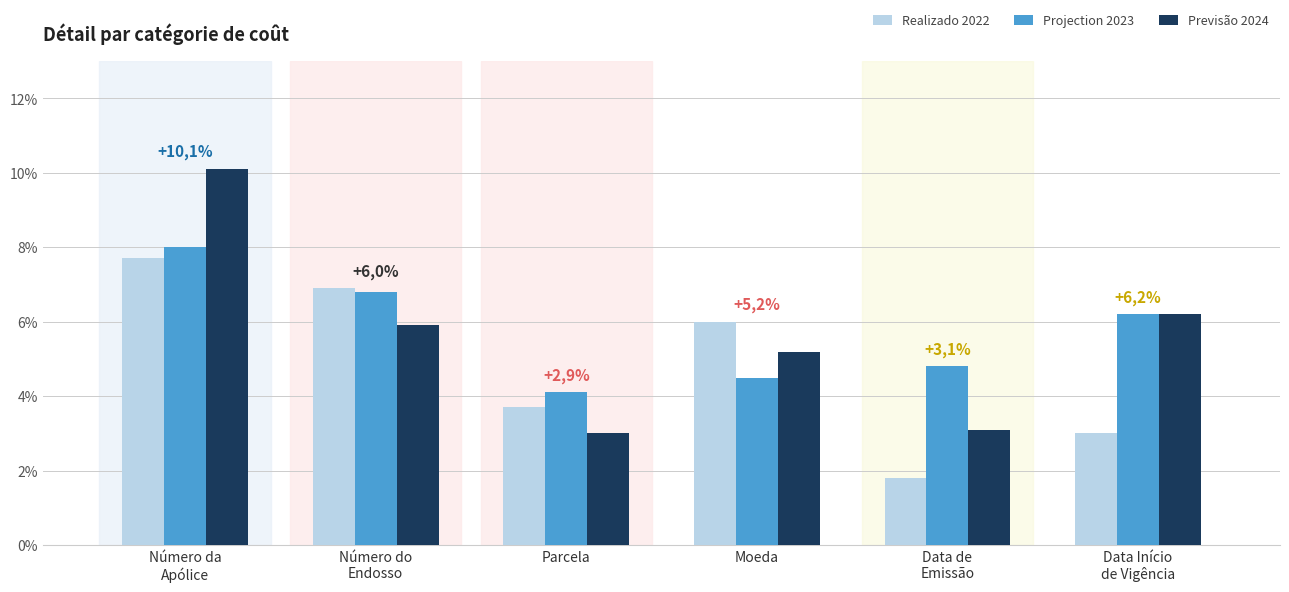

Reading left to right, list all the values displayed in this chart.

Realizado 2022: Número da
Apólice=7.7	Número do
Endosso=6.9	Parcela=3.7	Moeda=6.0	Data de
Emissão=1.8	Data Início
de Vigência=3.0
Projection 2023: Número da
Apólice=8.0	Número do
Endosso=6.8	Parcela=4.1	Moeda=4.5	Data de
Emissão=4.8	Data Início
de Vigência=6.2
Previsão 2024: Número da
Apólice=10.1	Número do
Endosso=5.9	Parcela=3.0	Moeda=5.2	Data de
Emissão=3.1	Data Início
de Vigência=6.2